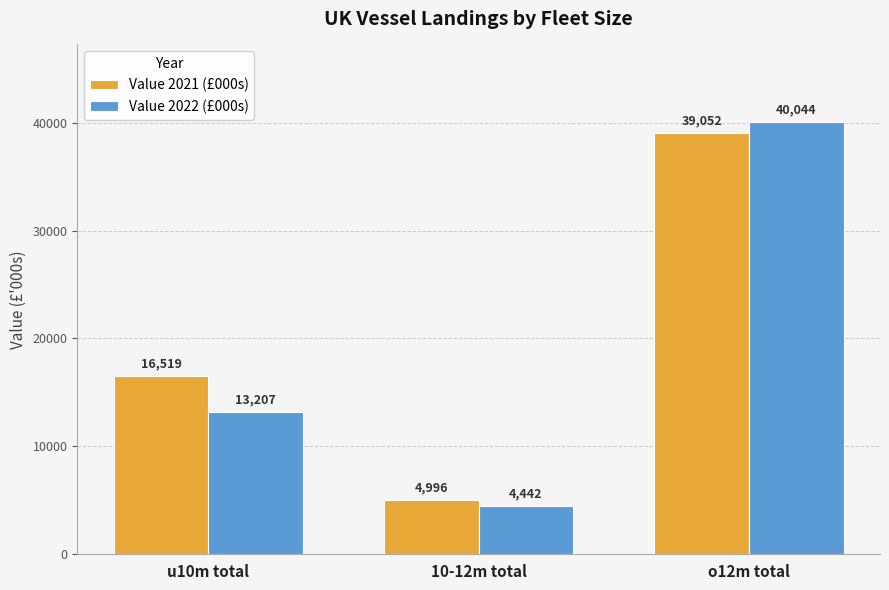

What is the sum of the Value 2022 (£000s) values at o12m total and u10m total?

53250.6